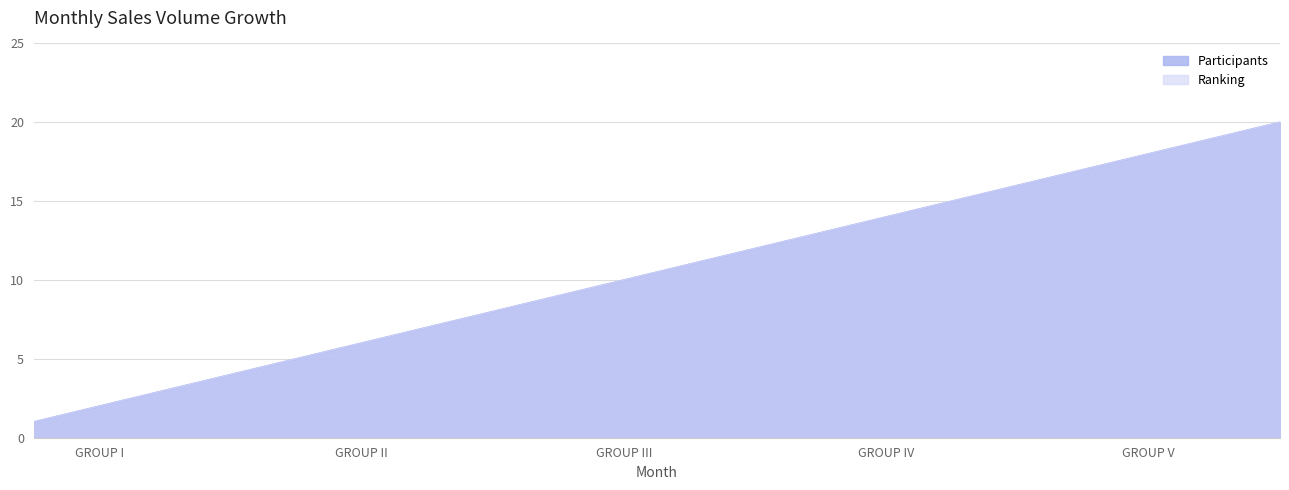

The chart shows a value of 2 at GROUP I. True or false?

True